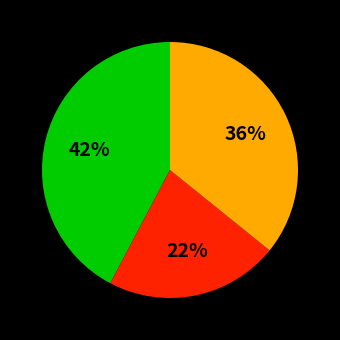

Is there a majority slice in this chart?

No